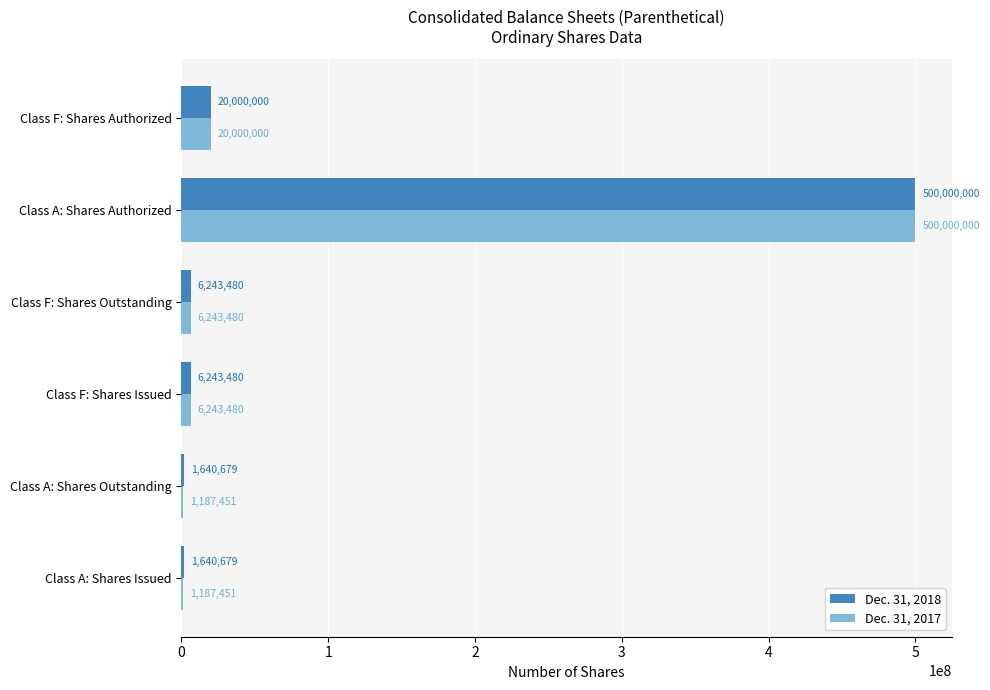

The value of Dec. 31, 2018 at Class A: Shares Outstanding is 1640679. True or false?

True